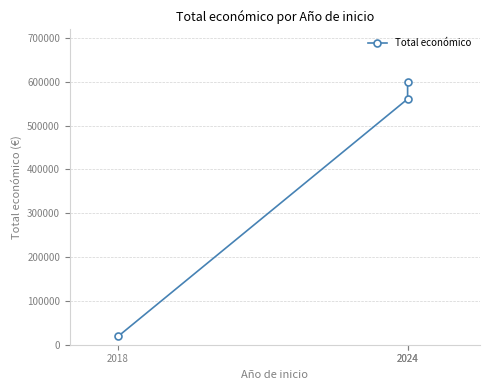

Reading left to right, extract all data points from this chart.

2018=18970	2024=560529	2024=599540